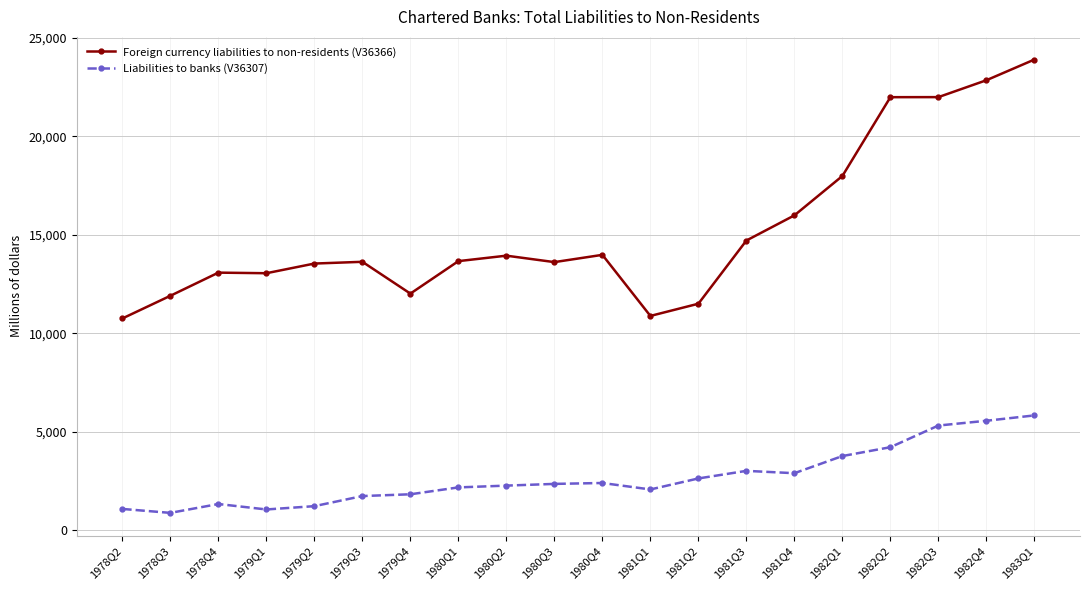

Which series changed the most between 1978Q2 and 1978Q3?

Foreign currency liabilities to non-residents (V36366)